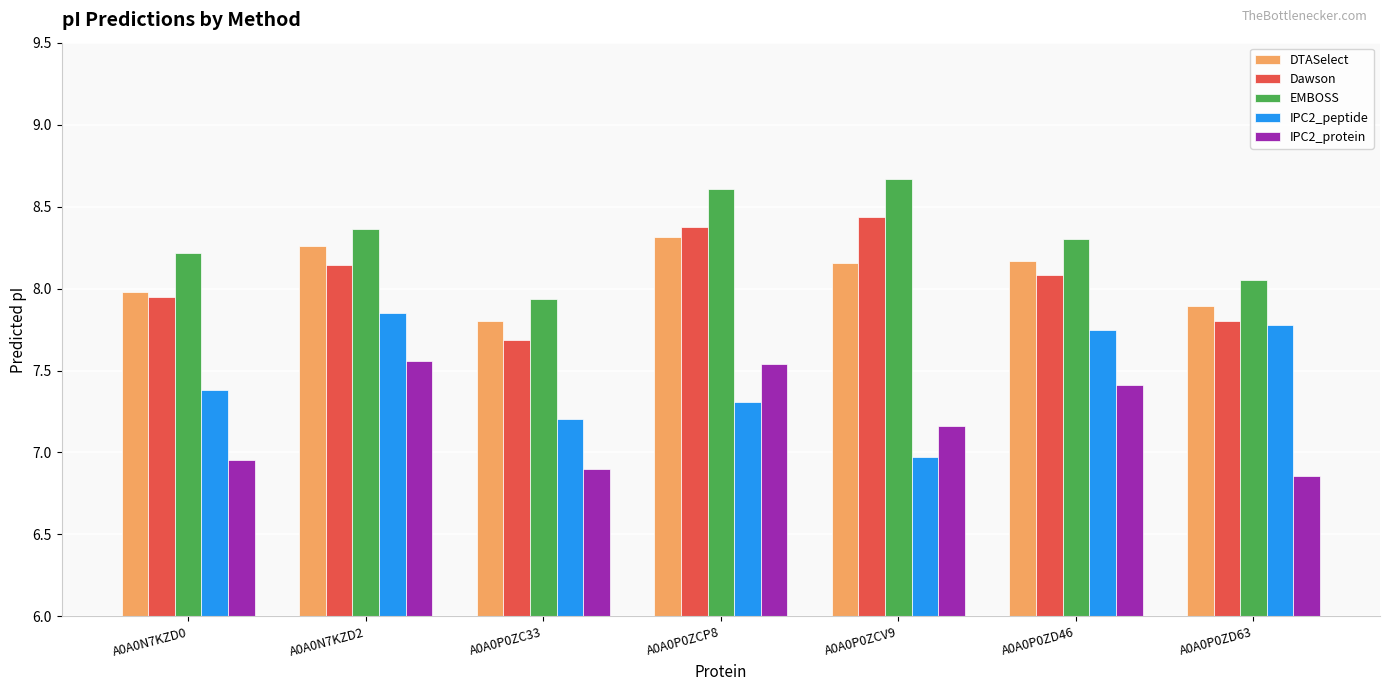

At how many categories does at least one series exceed 6?

7